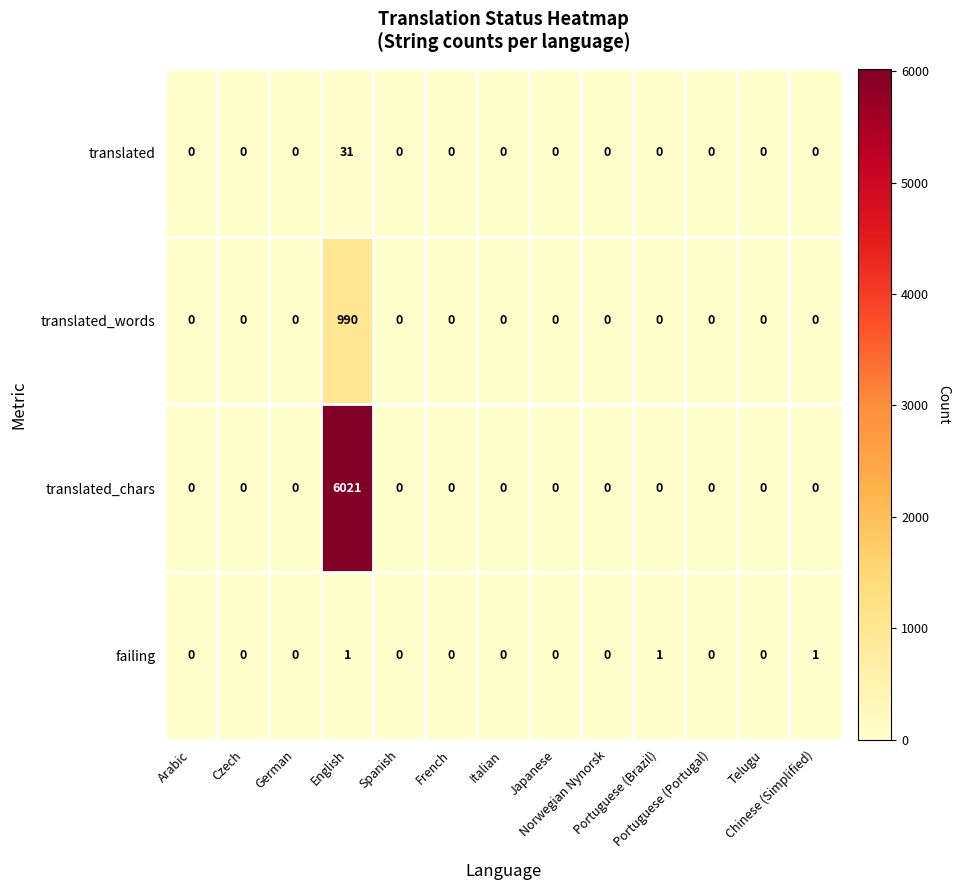

What is the sum of all failing values?

3